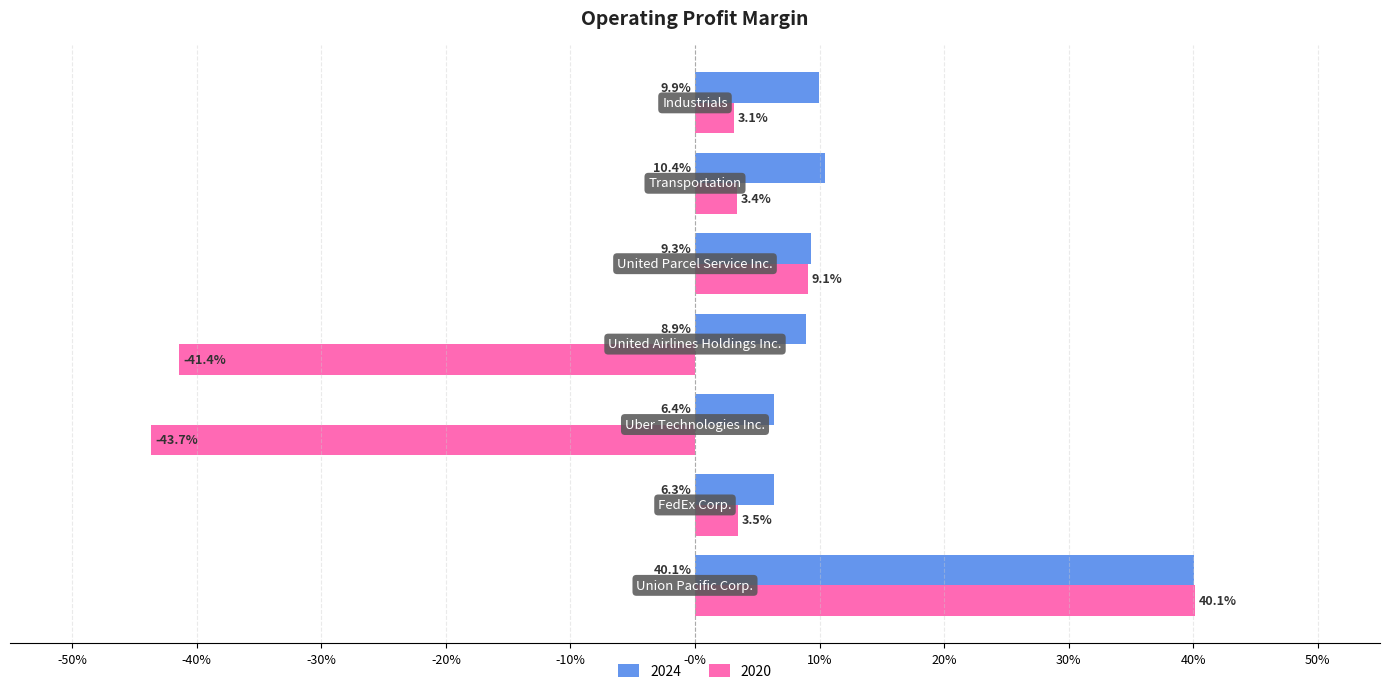

Reading left to right, what are all the values shown in this chart?

2024: Union Pacific Corp.=0.4	FedEx Corp.=0.1	Uber Technologies Inc.=0.1	United Airlines Holdings Inc.=0.1	United Parcel Service Inc.=0.1	Transportation=0.1	Industrials=0.1
2020: Union Pacific Corp.=0.4	FedEx Corp.=0.0	Uber Technologies Inc.=-0.4	United Airlines Holdings Inc.=-0.4	United Parcel Service Inc.=0.1	Transportation=0.0	Industrials=0.0